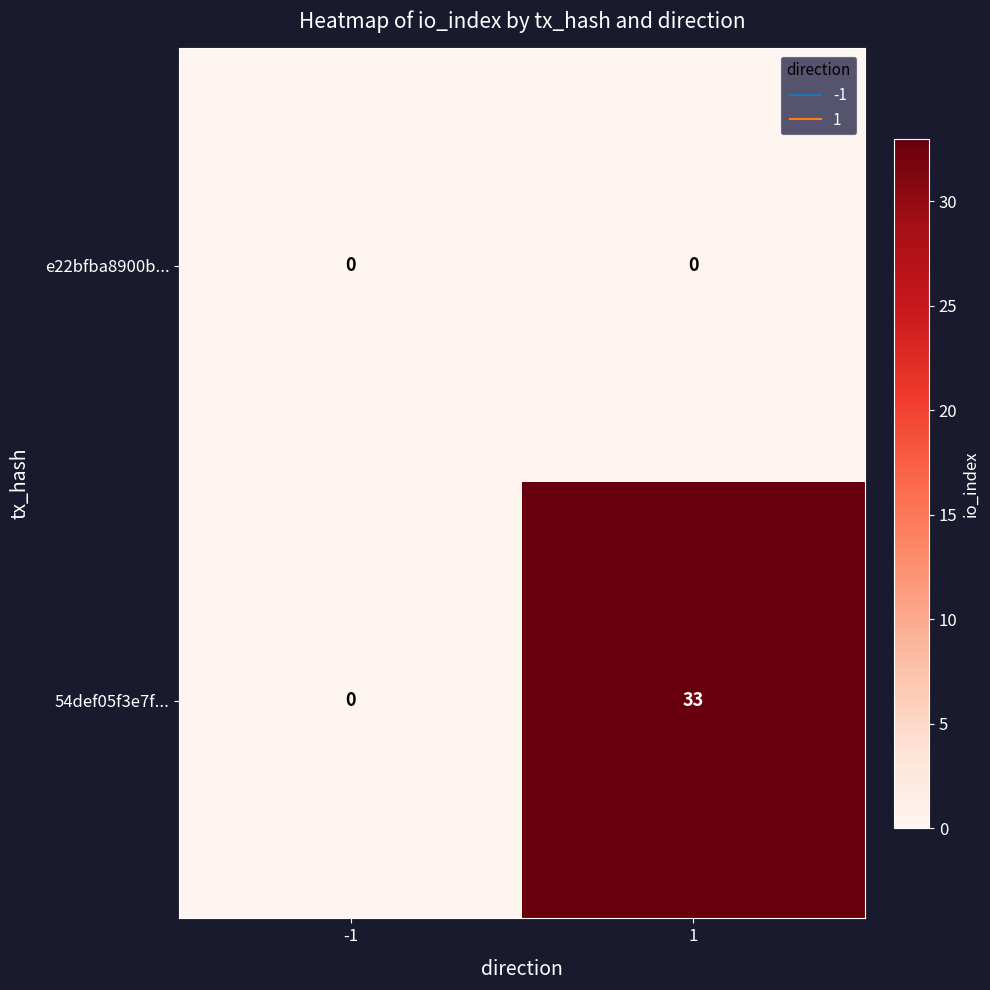

Between -1 and 1, which series saw the biggest shift?

54def05f3e7f...